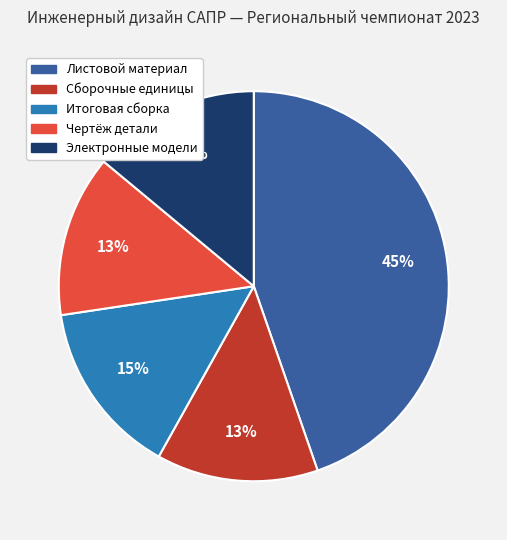

Does any single category account for the majority?

No